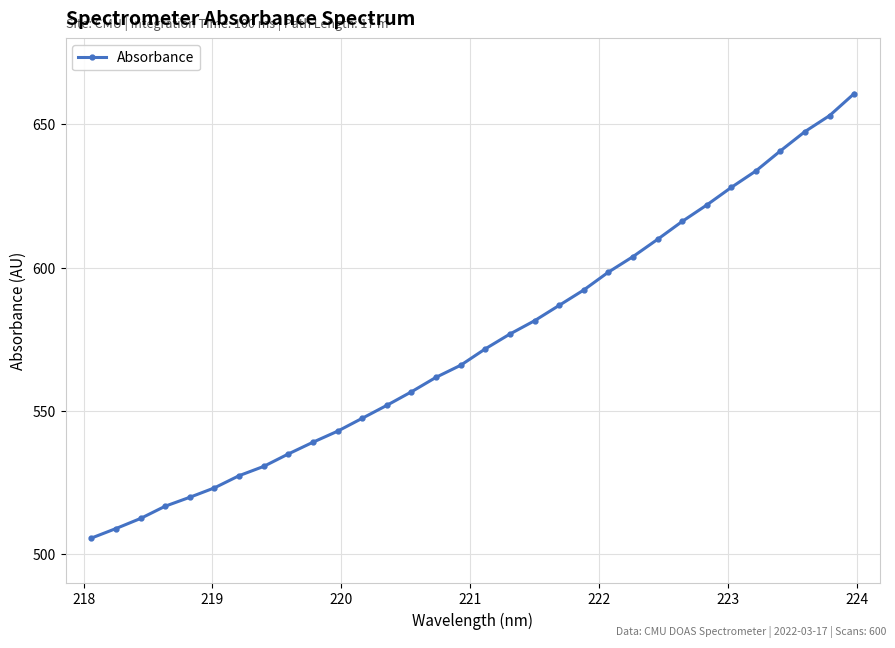

Count the number of data series in this chart.

1